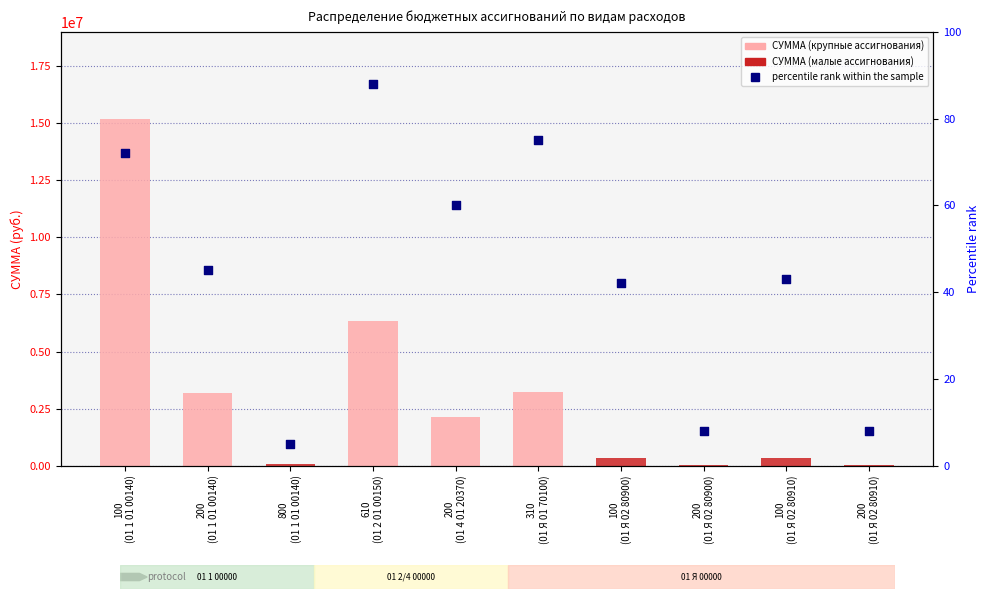

At how many categories does at least one series exceed 2499410?

4